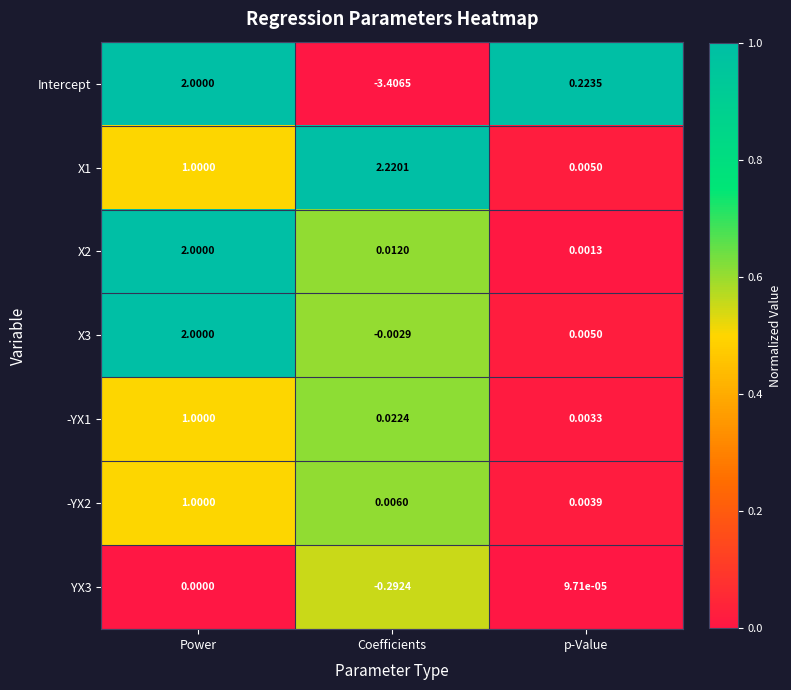

Is the value of -YX1 at Power greater than the value of Intercept at Coefficients?

Yes